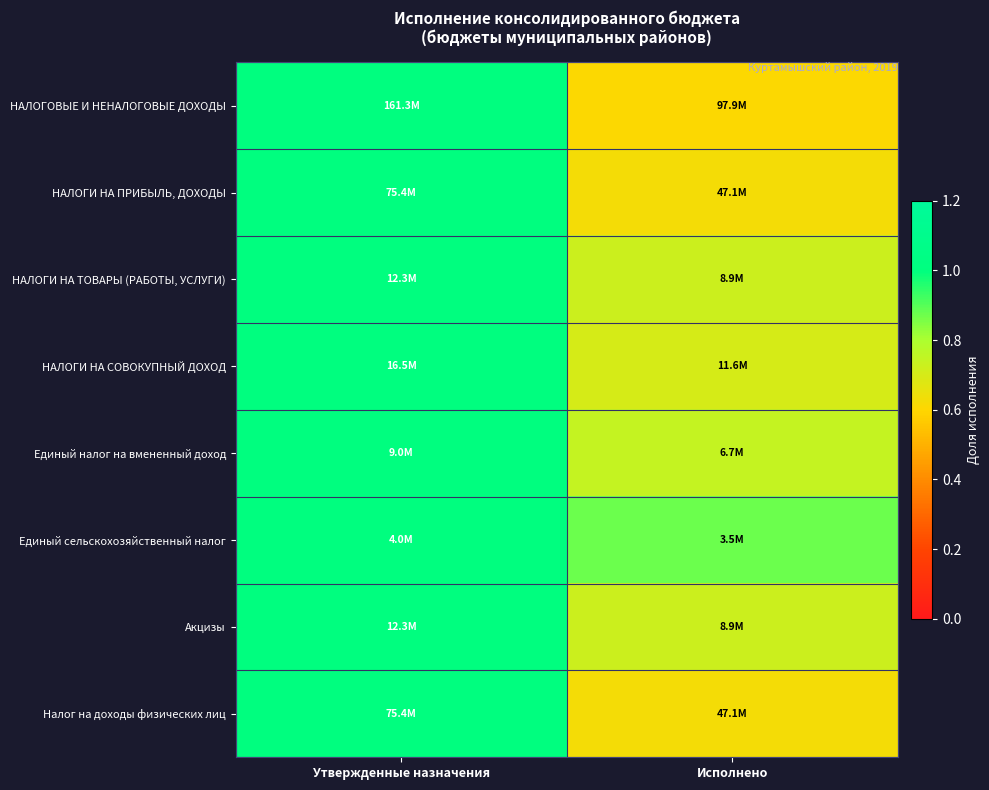

At which category is the sum across all series the highest?

Утвержденные назначения